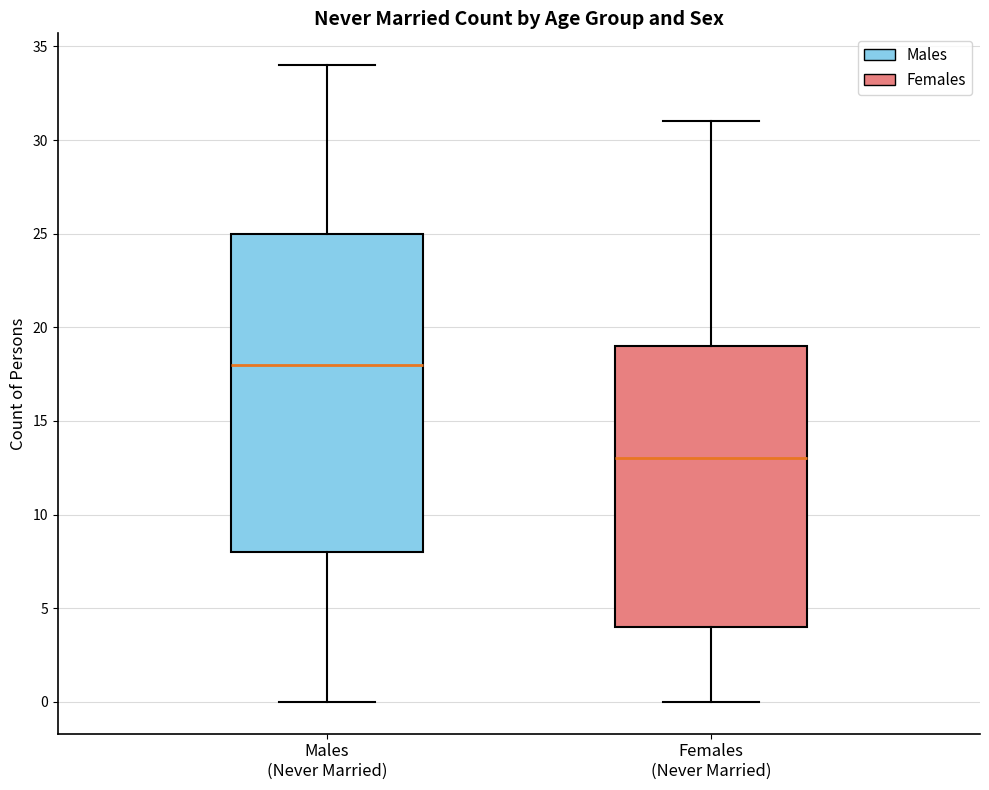

Where does the upper whisker of the box for Females (Never Married) end on the y-axis? The values are not printed on the chart, so give them approximately, as read against the axis.

31